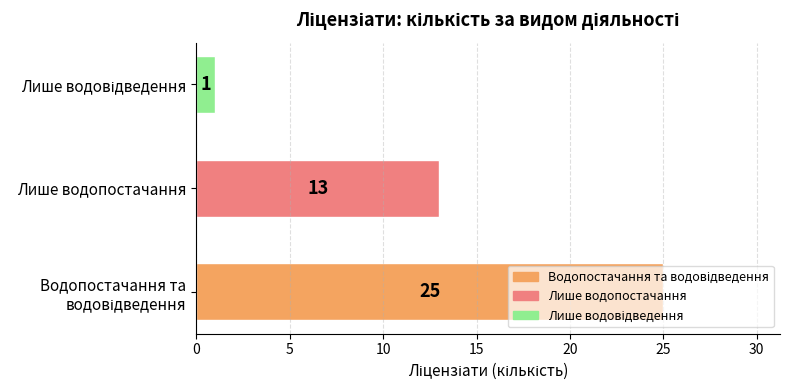

The chart shows a value of 13 at Лише водопостачання. True or false?

True